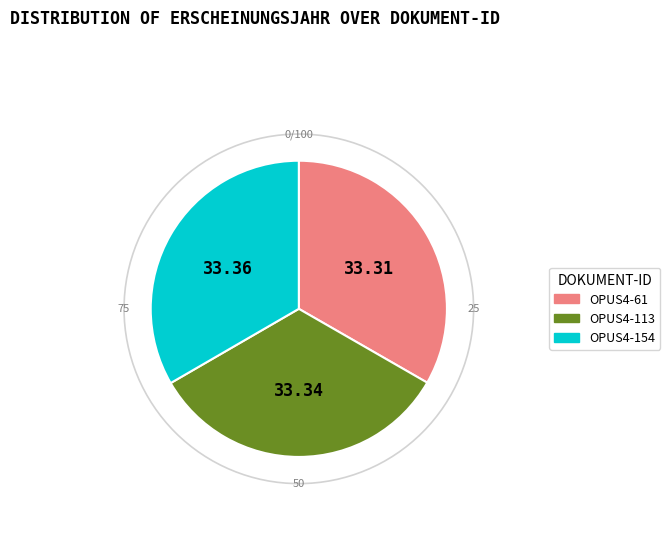

Is there a majority slice in this chart?

No